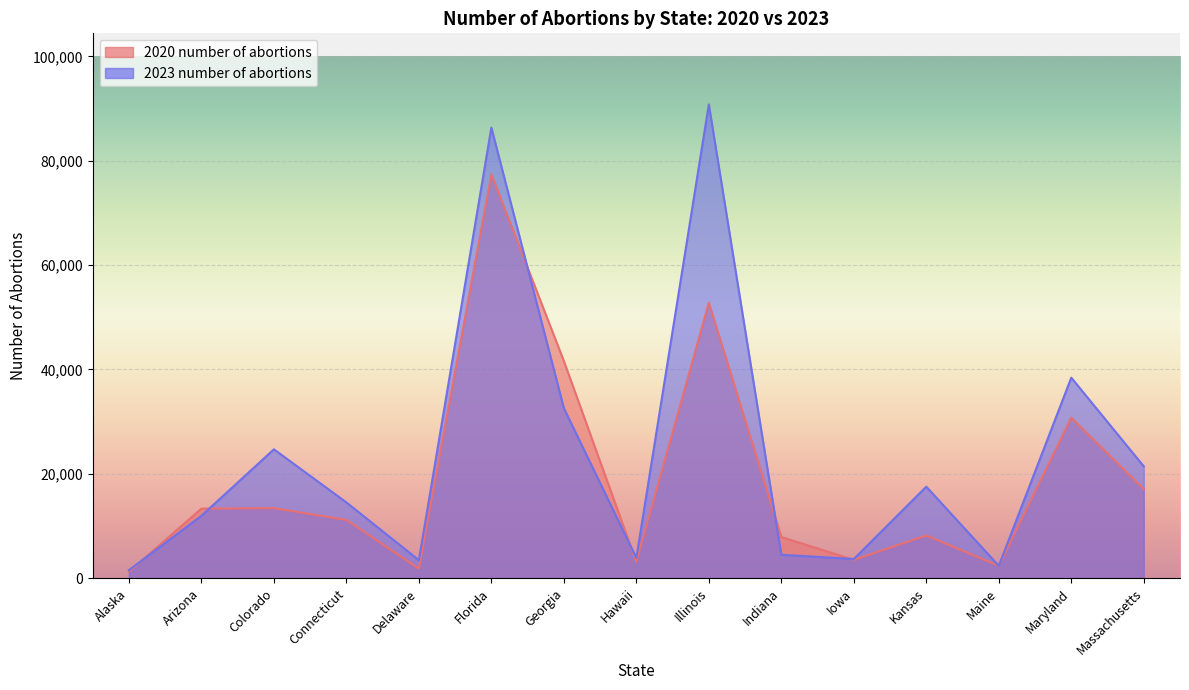

What is the minimum value shown in the chart?

1240